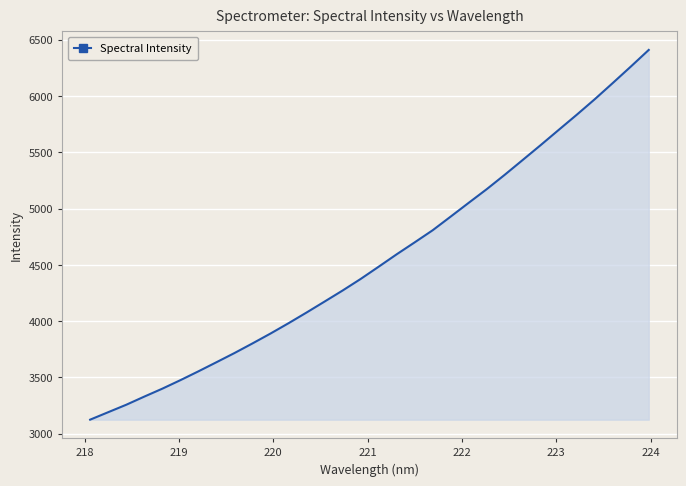

What is the maximum value shown in the chart?

6409.9